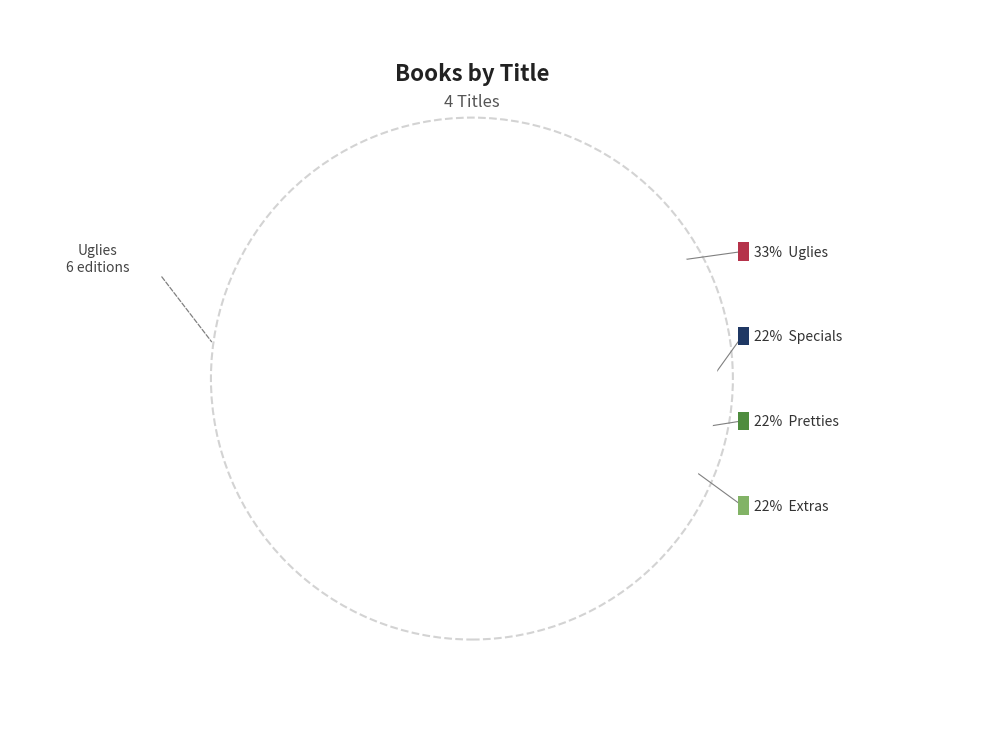

Count the number of slices in the pie.

4